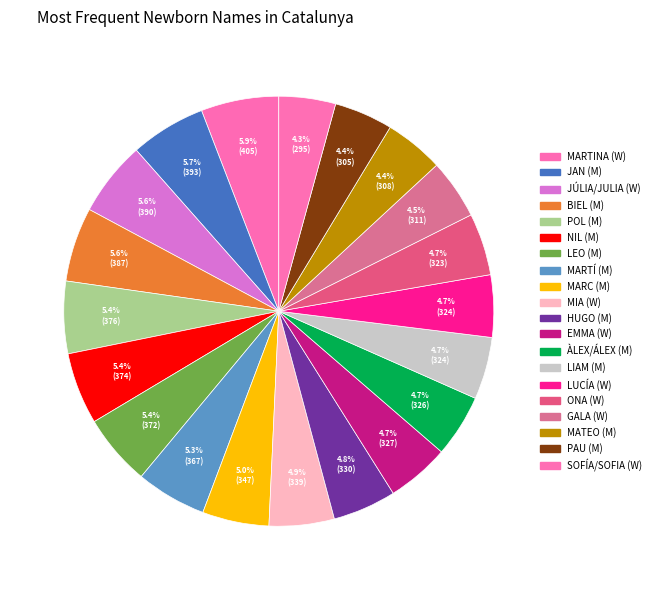

Does any single category account for the majority?

No